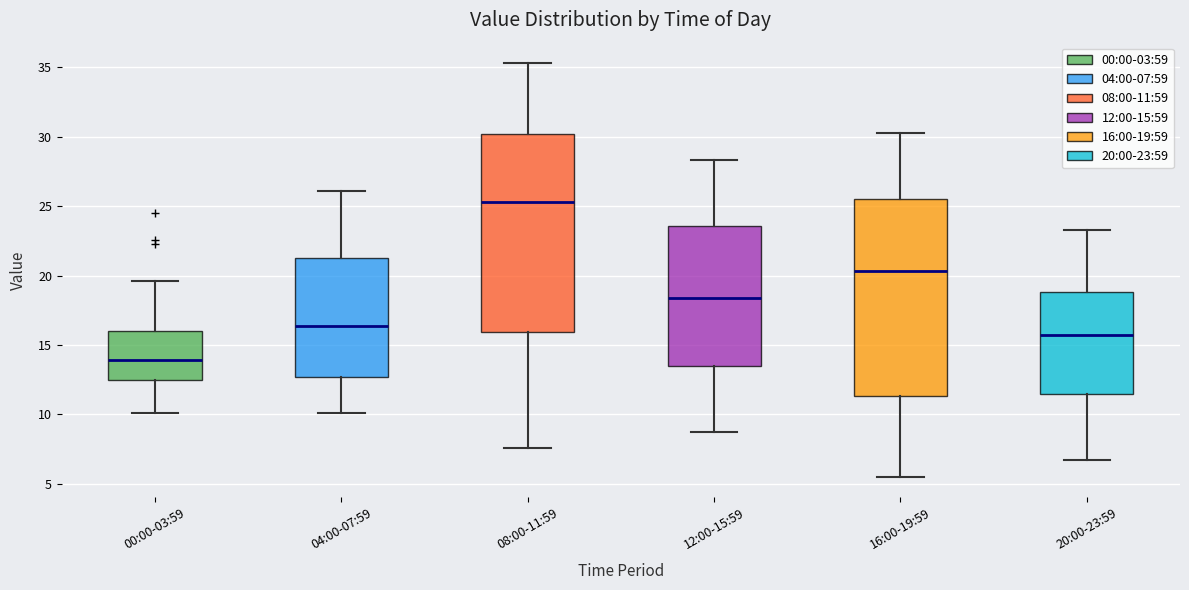

Reading left to right, read every box against the y-axis: the position of its median line, the range the box covers, and the ends of its whiskers. The values are not printed on the chart, so give them approximately, as read against the axis.

00:00-03:59: median 14.0, box 12.5 to 16.0, whiskers 10.0 to 19.5
04:00-07:59: median 16.5, box 12.5 to 21.5, whiskers 10.0 to 26.0
08:00-11:59: median 25.5, box 16.0 to 30.0, whiskers 7.5 to 35.5
12:00-15:59: median 18.5, box 13.5 to 23.5, whiskers 8.5 to 28.5
16:00-19:59: median 20.5, box 11.5 to 25.5, whiskers 5.5 to 30.5
20:00-23:59: median 15.5, box 11.5 to 19.0, whiskers 6.5 to 23.5